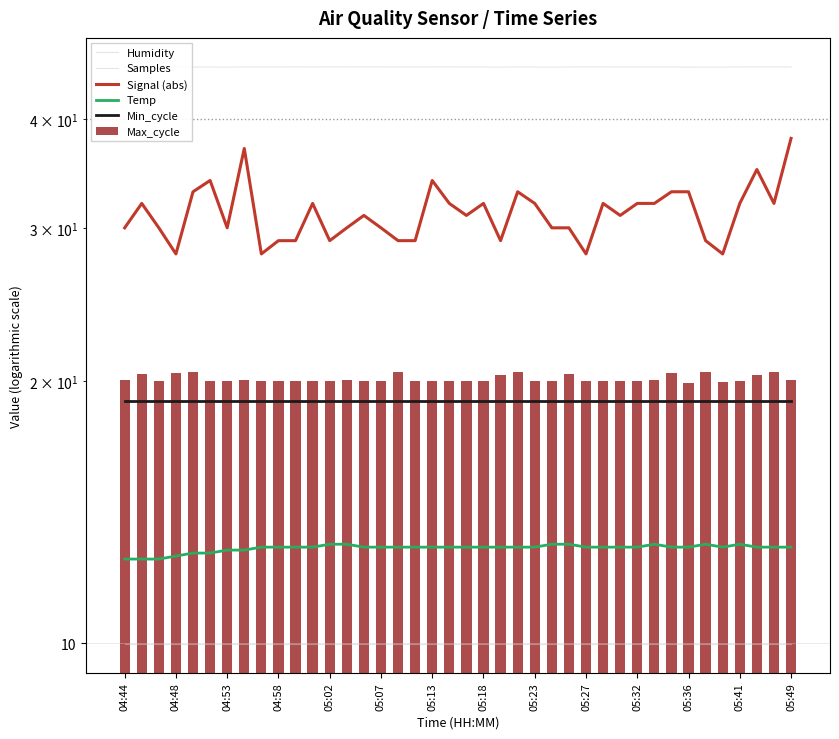

Are the bars grouped side by side (vs. stacked)?

Yes